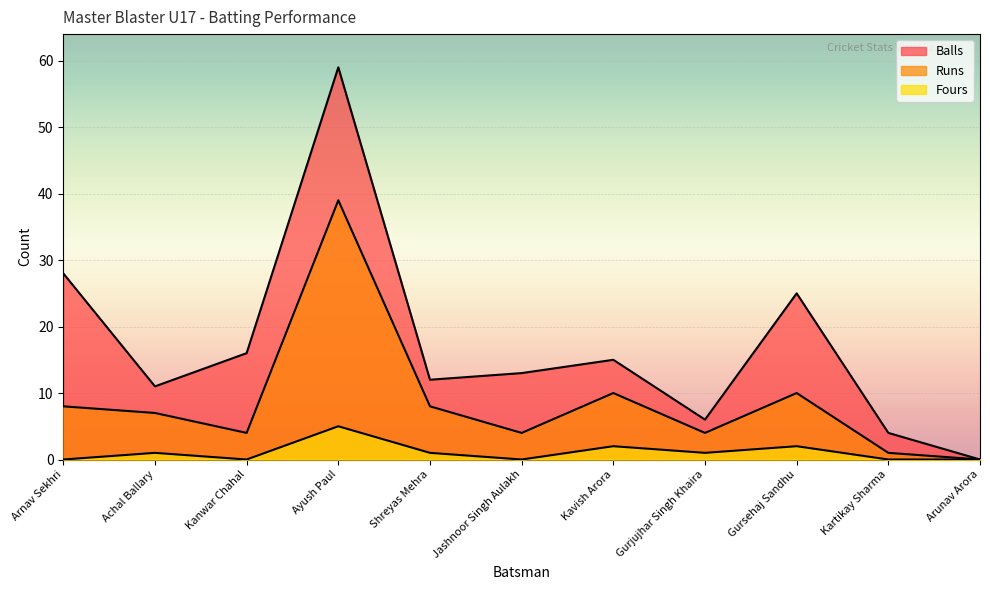

List the labels in order of Balls value, smallest first.

Arunav Arora, Kartikay Sharma, Gurjujhar Singh Khaira, Achal Ballary, Shreyas Mehra, Jashnoor Singh Aulakh, Kavish Arora, Kanwar Chahal, Gursehaj Sandhu, Arnav Sekhri, Ayush Paul